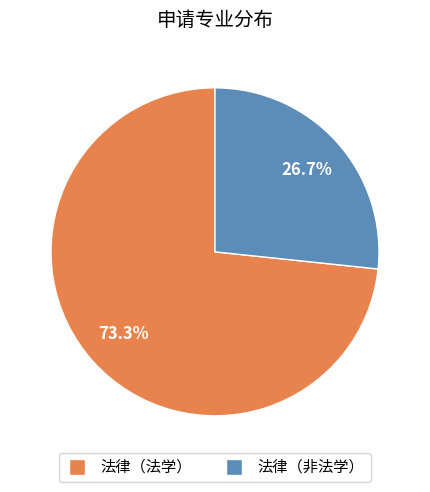

Is the sum of 法律（非法学） and 法律（法学） greater than half?

Yes